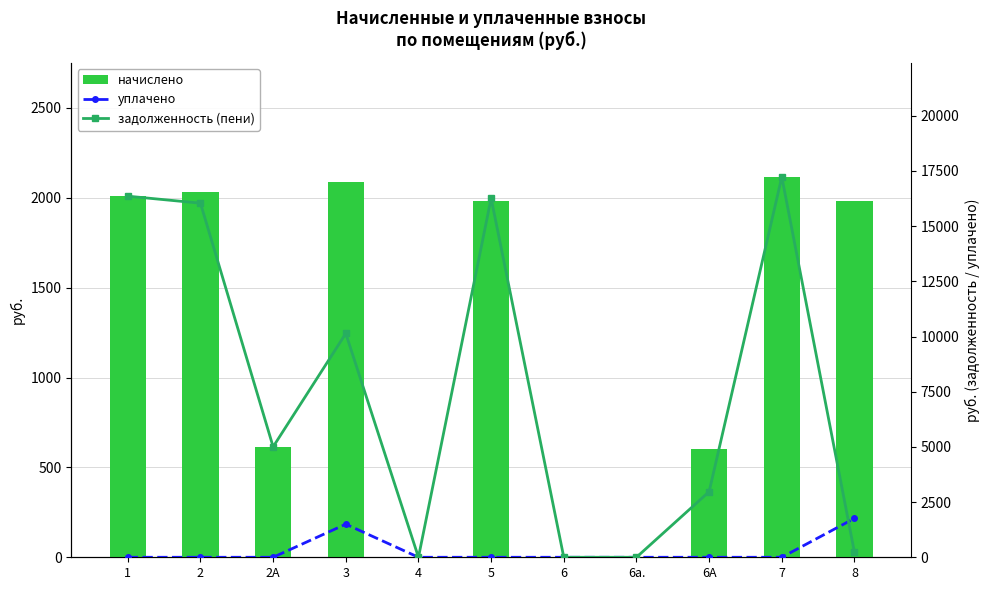

What is the difference between the начислено values at 7 and 1?

106.9